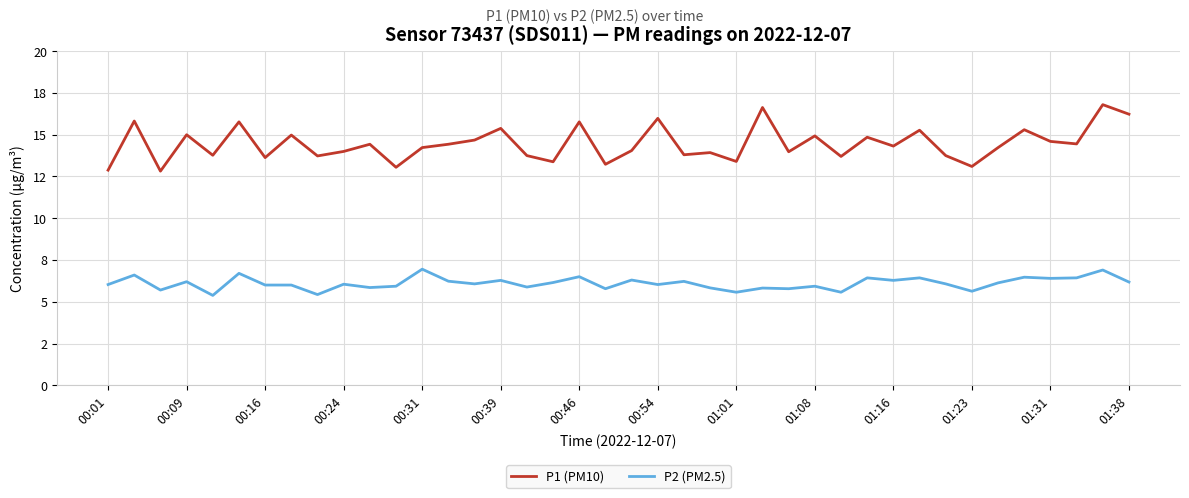

What is the maximum value shown in the chart?

16.8